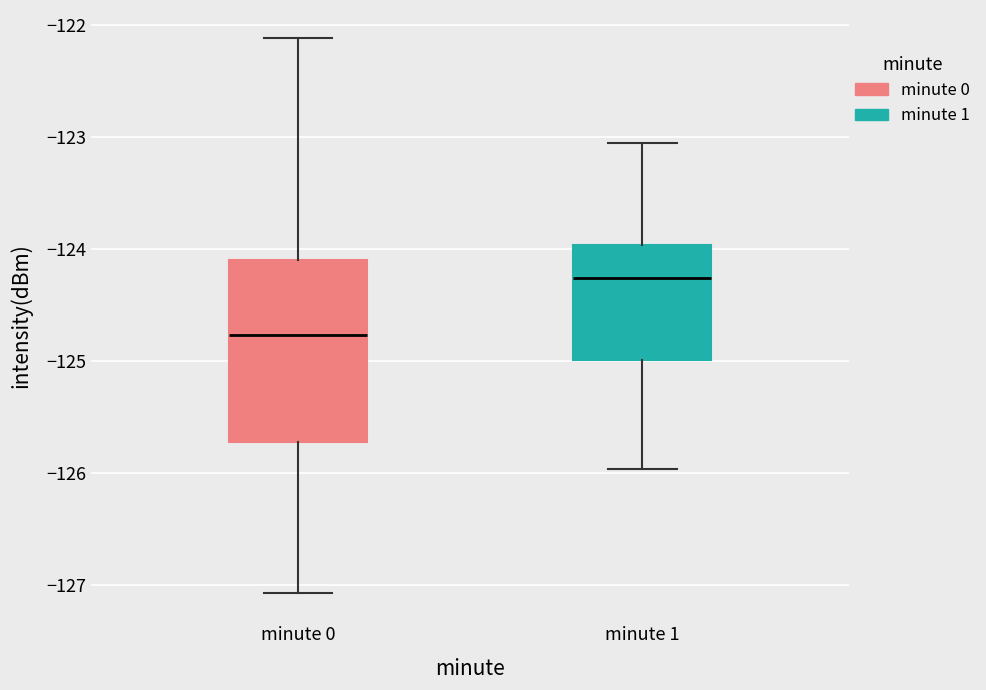

Which box is the tallest, from its lower edge to its upper edge?

minute 0